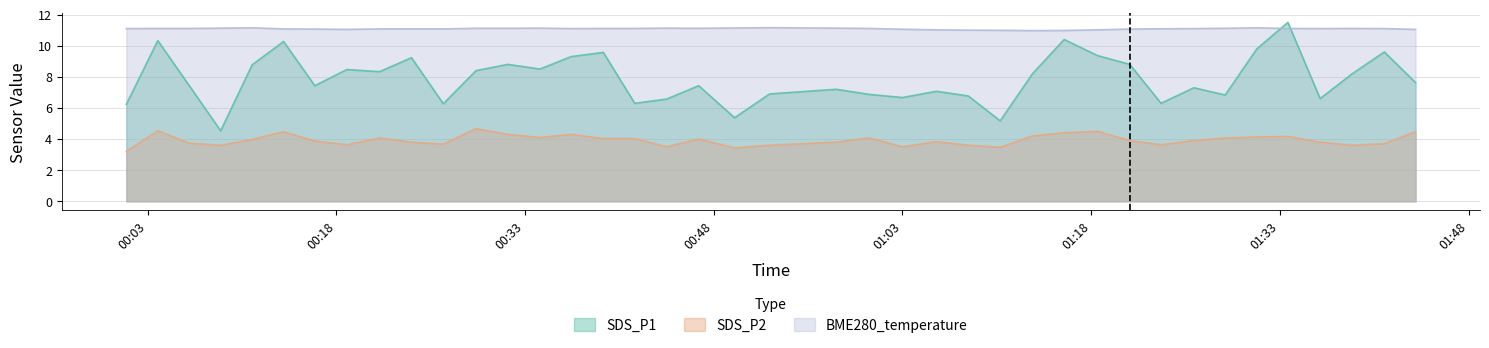

What is the difference between the SDS_P1 values at 2023/10/08 00:21:26 and 2023/10/08 01:36:12?

1.7